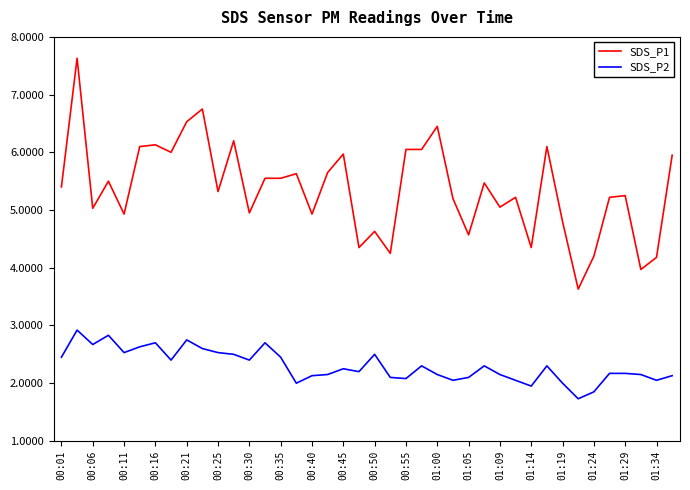

Which series has the widest spread of values?

SDS_P1